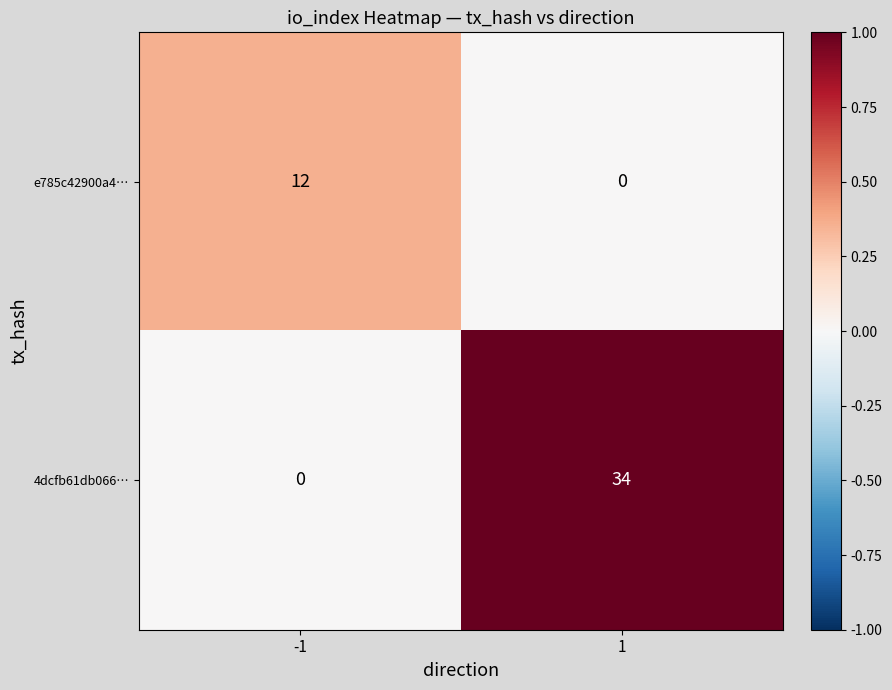

Reading left to right, transcribe all the data shown in this chart.

e785c42900a4…: 12	0
4dcfb61db066…: 0	34